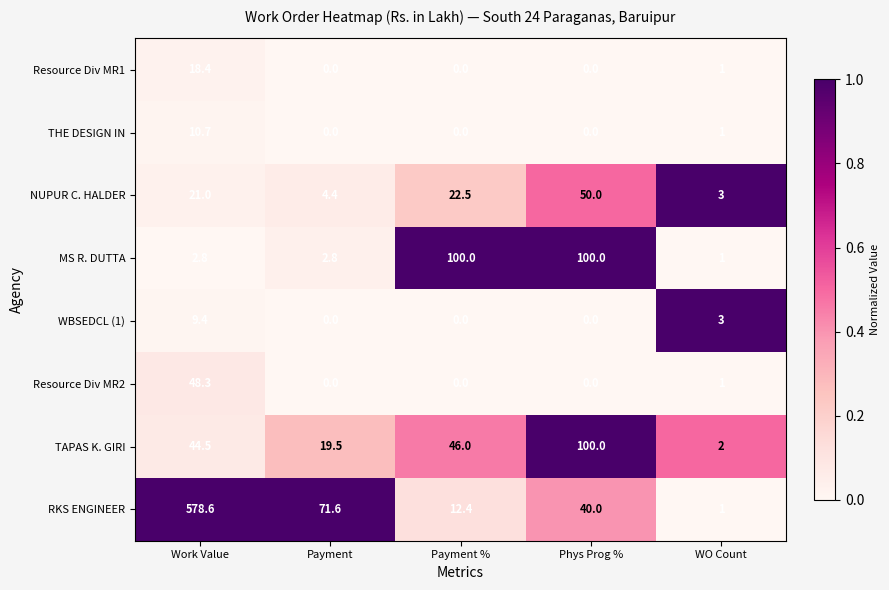

True or false: Resource Div MR1 has a value of 12.4 at Work Value.

False